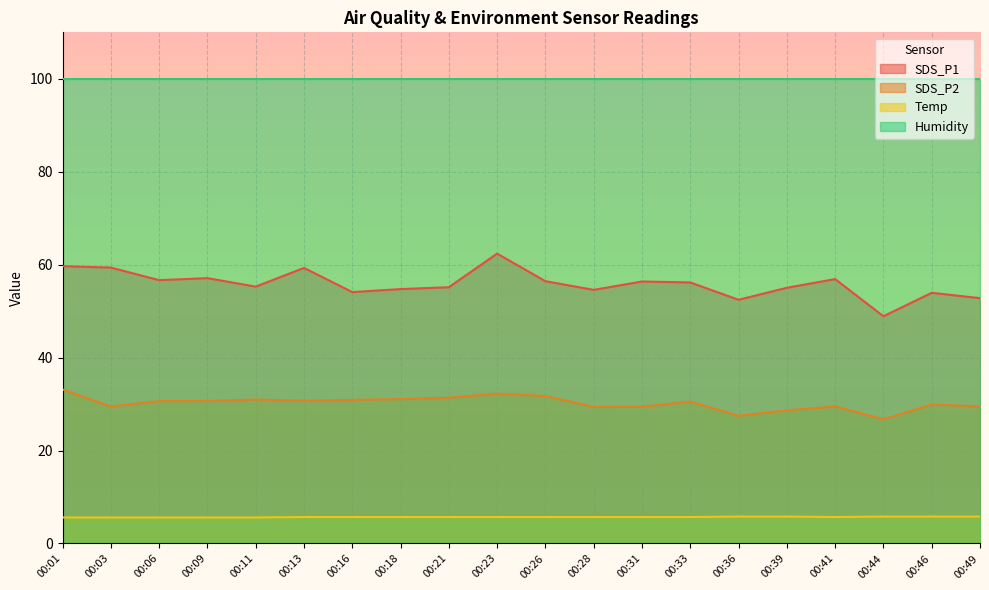

At which category is the sum across all series the highest?

00:23